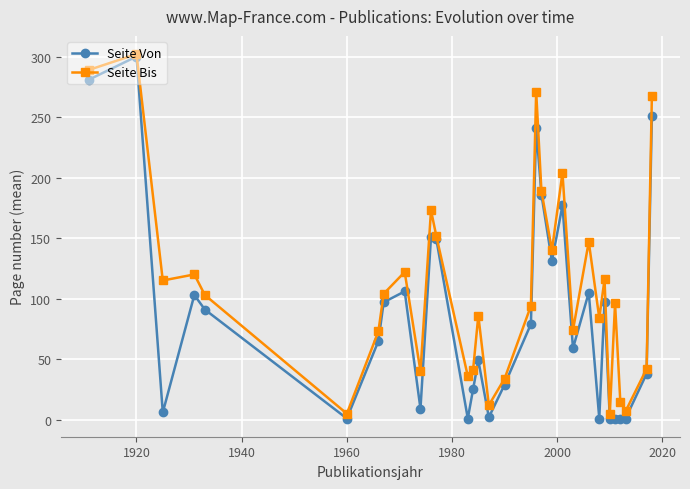

Which series has the largest total across all categories?

Seite Bis